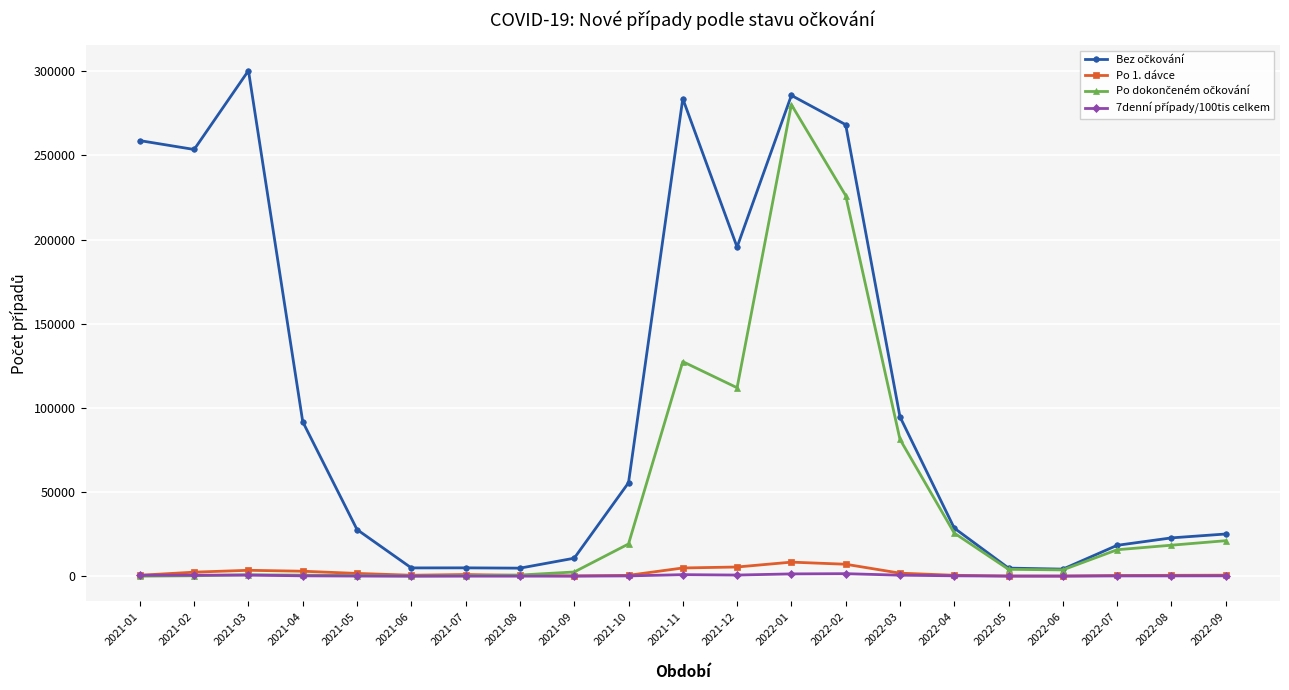

How many lines are shown in the chart?

4